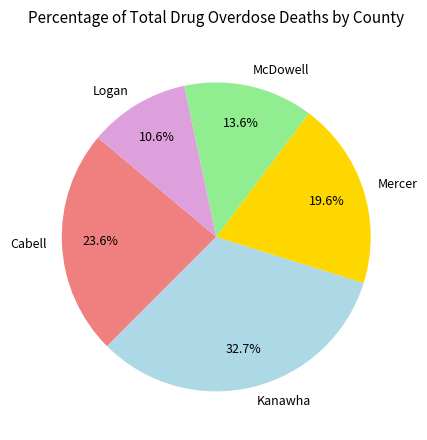

Is it true that Cabell is 11% of the pie?

False